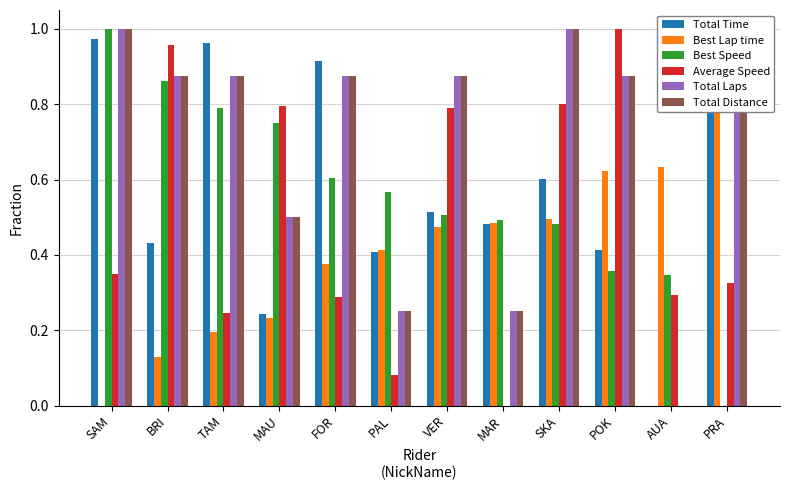

What is the approximate value of Average Speed at SAM?

0.3